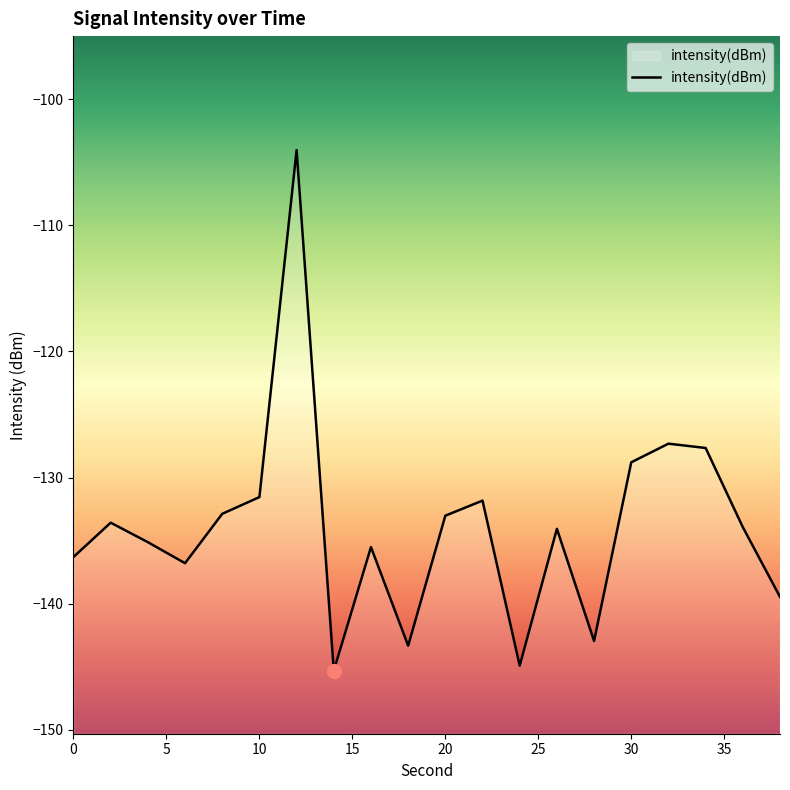

Reading right to left, list all the values displayed in this chart.

-139.5	-133.9	-127.7	-127.3	-128.8	-143.0	-134.1	-144.9	-131.8	-133.0	-143.3	-135.5	-145.3	-104.0	-131.5	-132.9	-136.8	-135.1	-133.6	-136.3